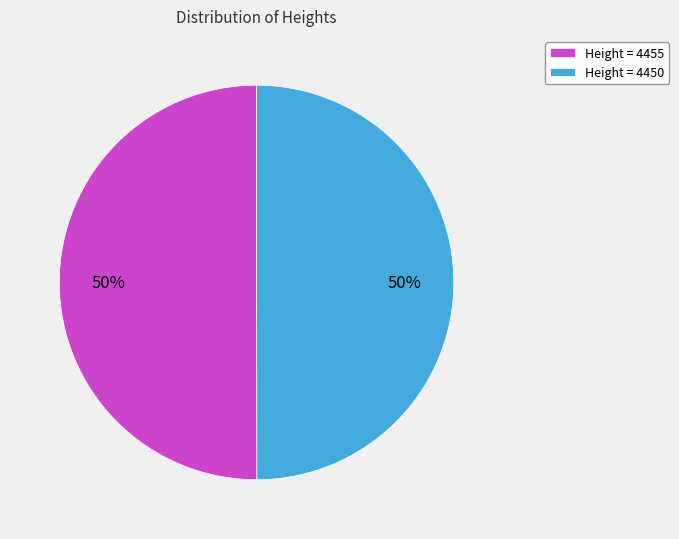

Combined, do Height = 4450 and Height = 4455 account for over 50%?

Yes